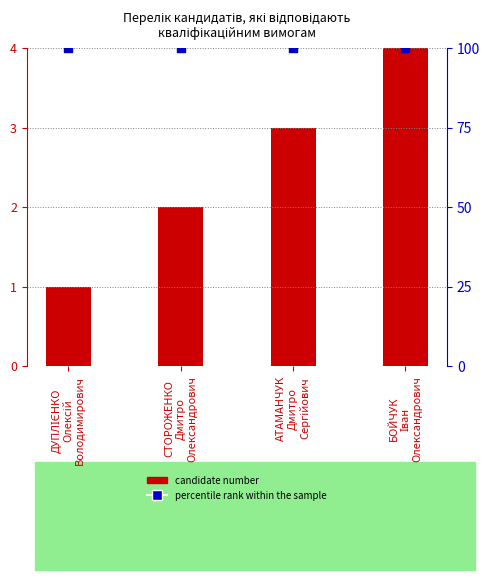

What are all the series names shown in the legend?

candidate number, percentile rank within the sample